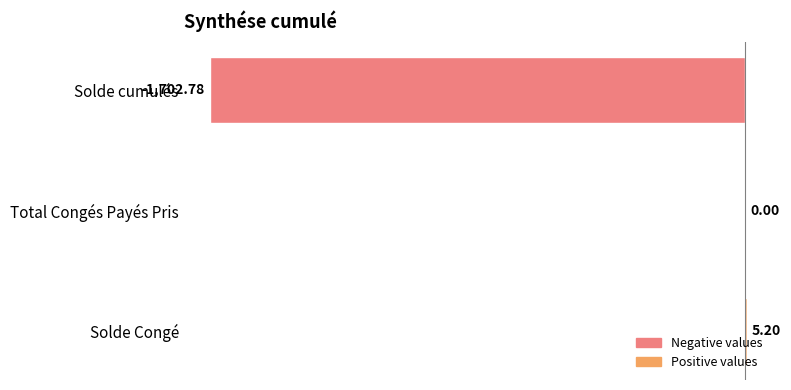

Which label corresponds to the largest value in the chart?

Solde Congé